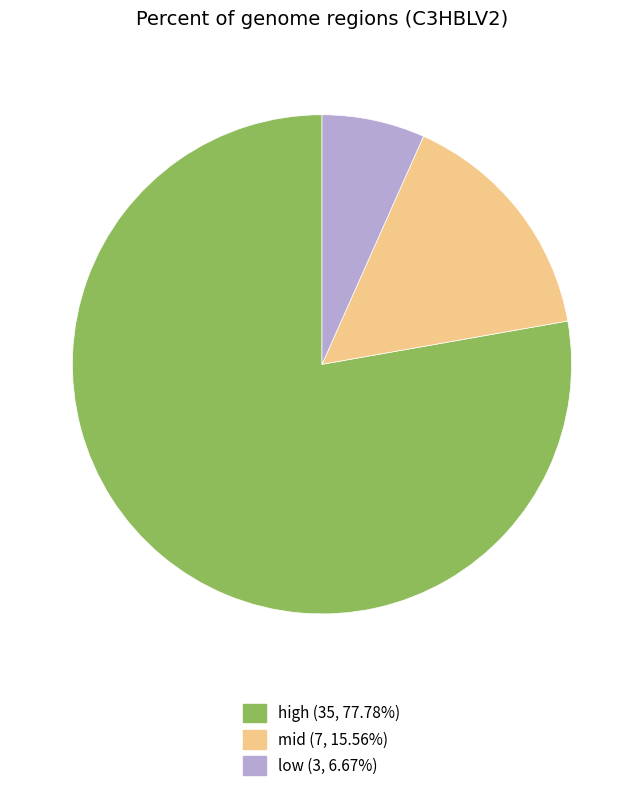

How many slices are in this pie chart?

3